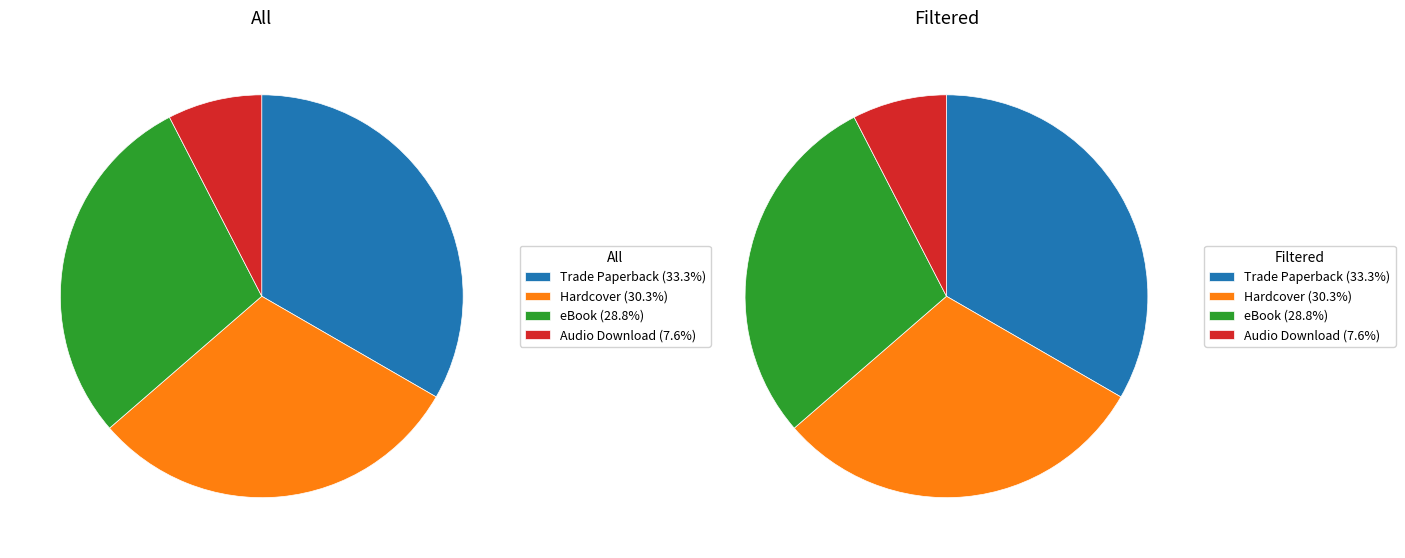

To the nearest percent, what percentage of the pie is Hardcover?

30%